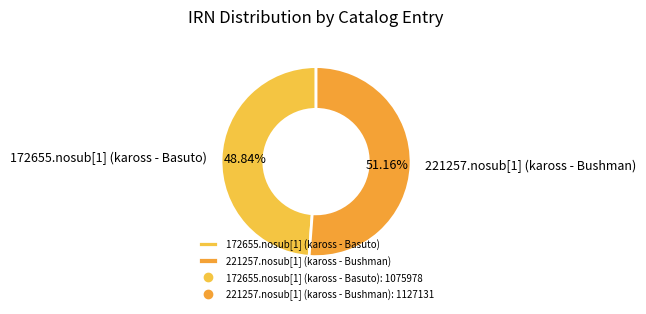

To the nearest percent, what portion does 172655.nosub[1] (kaross - Basuto) represent?

49%